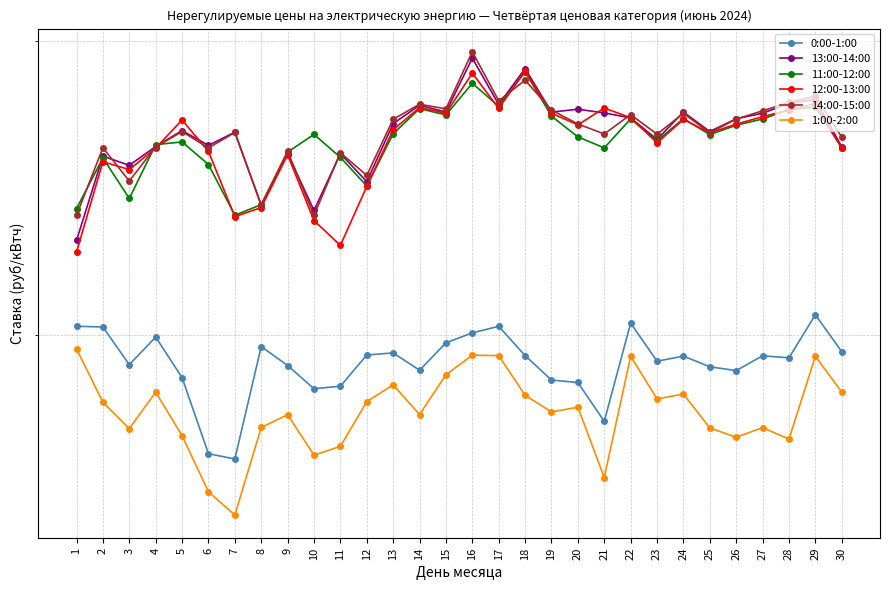

Which series has the largest total across all categories?

14:00-15:00